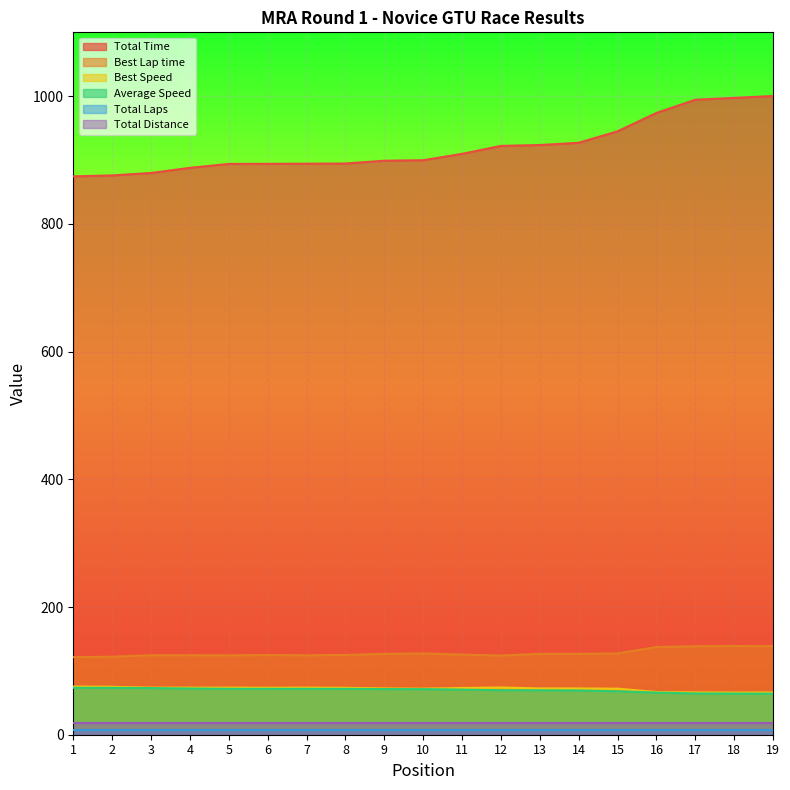

How many data points in Best Lap time are above 125?

10